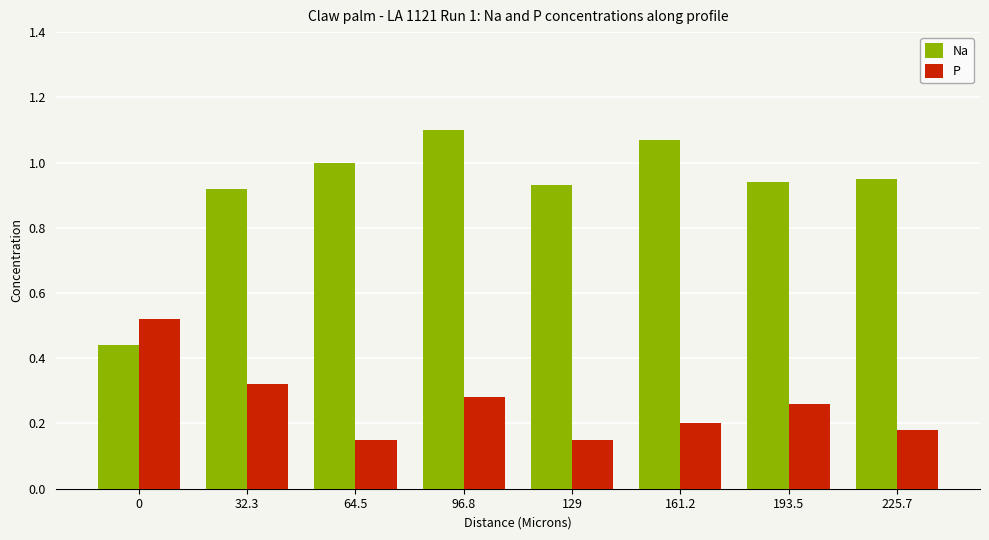

True or false: Na has a value of 0.6 at 161.2.

False